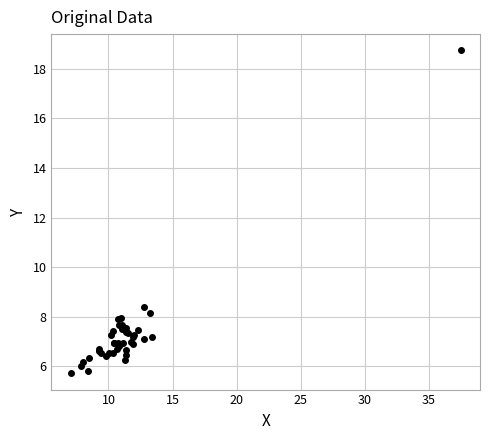

What Y value in the scatter plot is closest to 12?

8.4